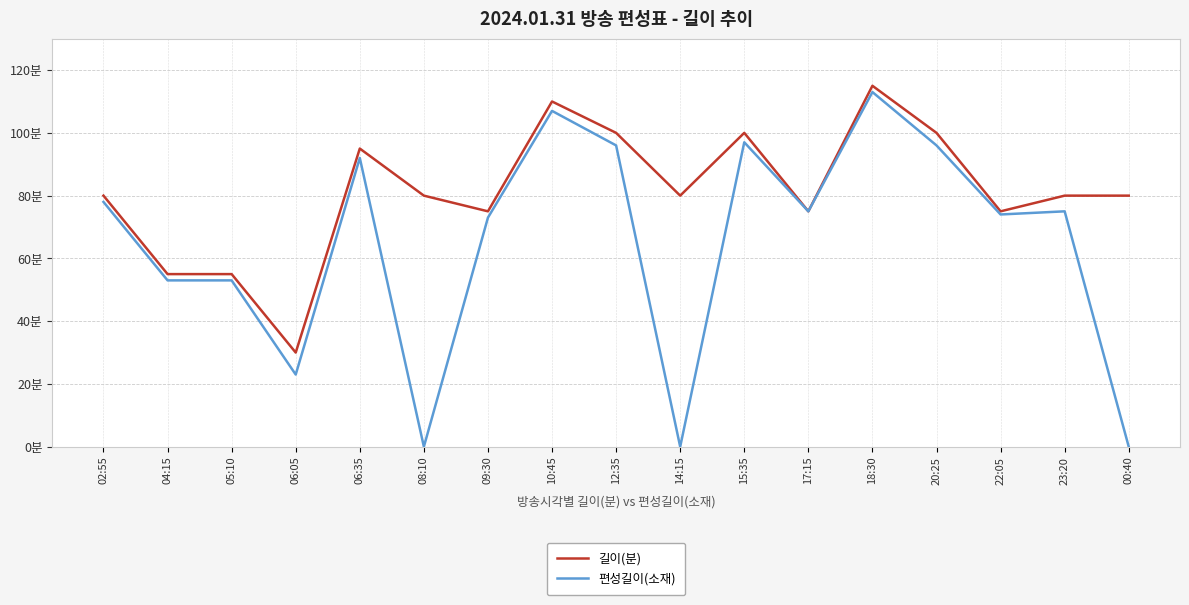

What is the difference between the maximum and minimum values in the 편성길이(소재) series?

113